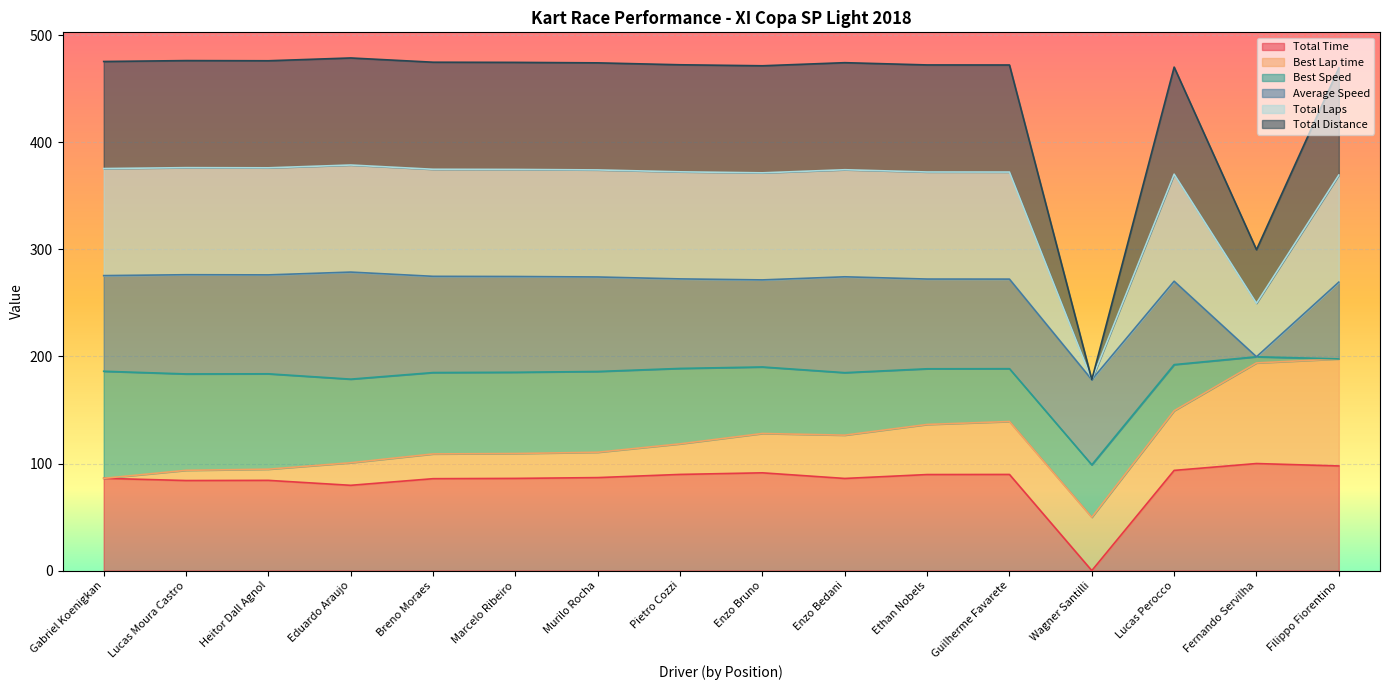

True or false: Total Distance has a value of 644.9 at Breno Moraes.

False